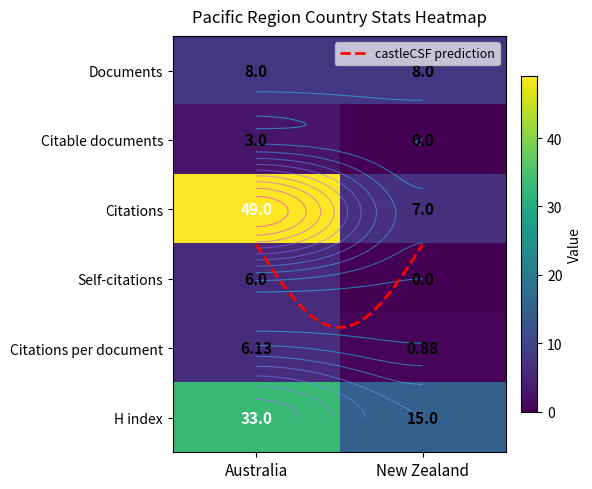

What is the total value across all series at 3?

6.0